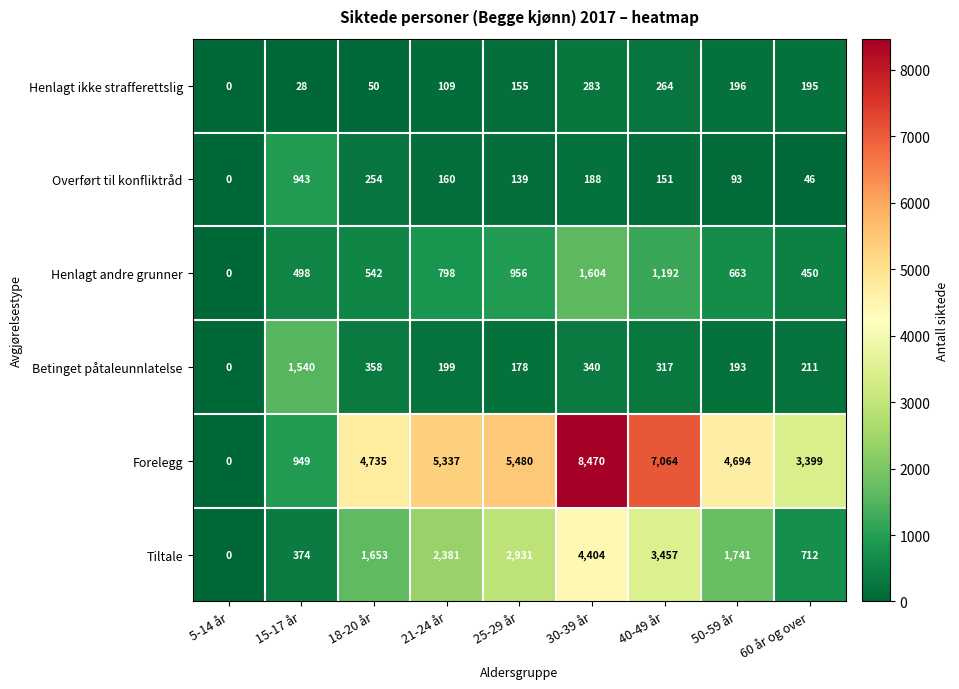

At which category is the sum across all series the highest?

30-39 år